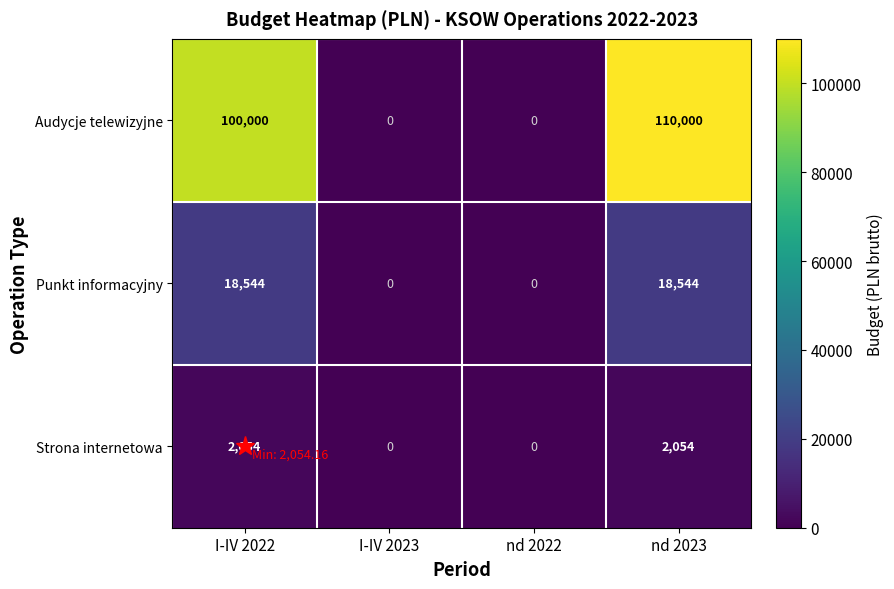

What is the difference between the second highest and second lowest values in the Strona internetowa series?

2054